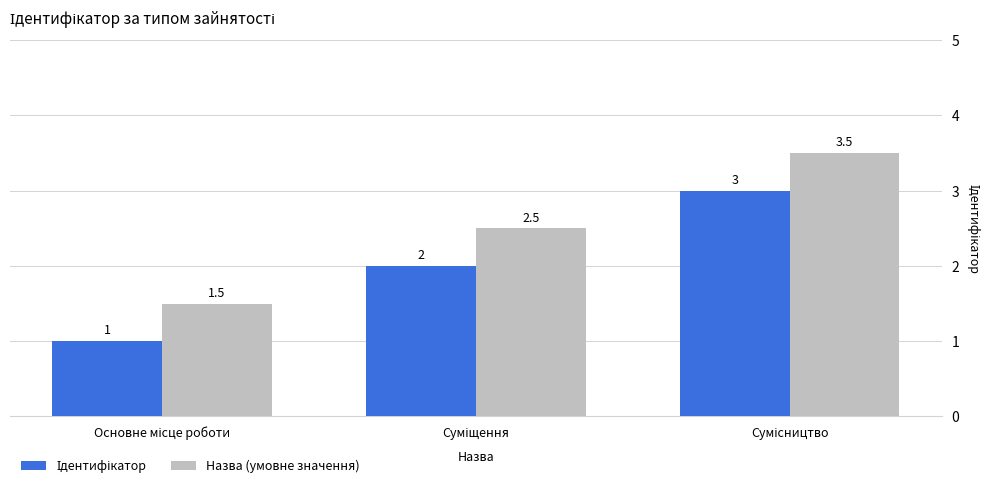

Which series has the largest total across all categories?

Назва (умовне значення)